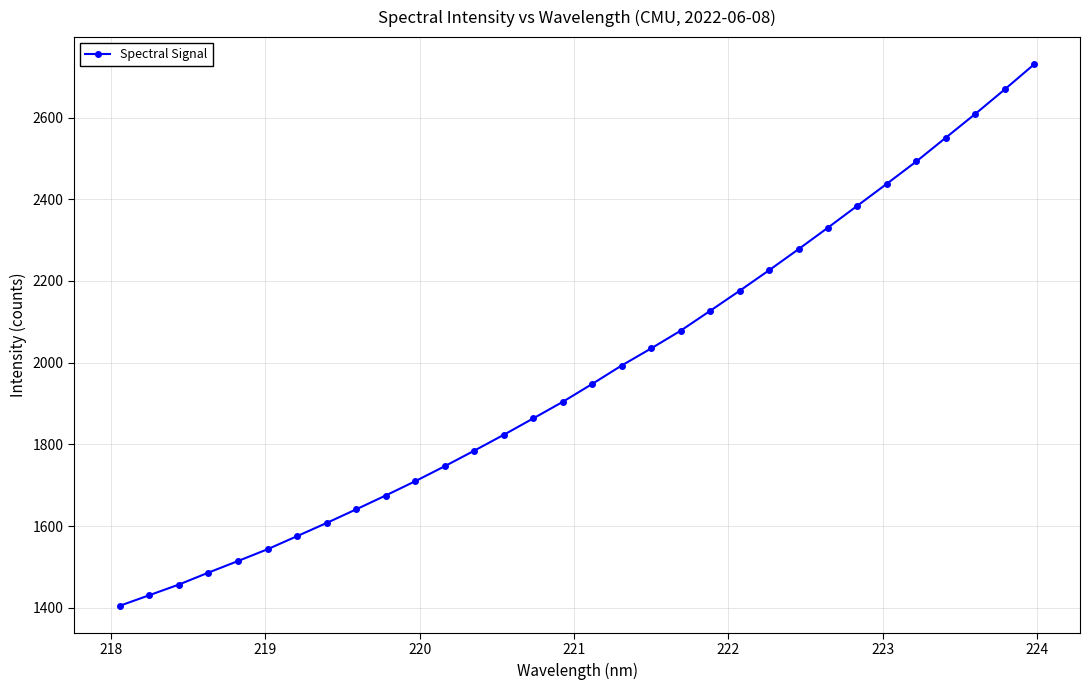

True or false: the data has more than 1 interior local peaks.

False